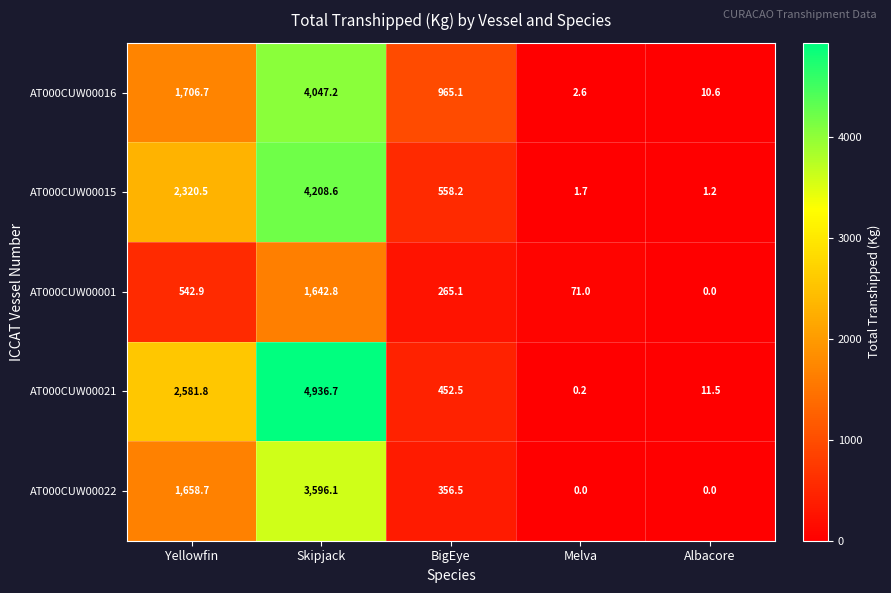

Which category has the highest value across all series?

Skipjack